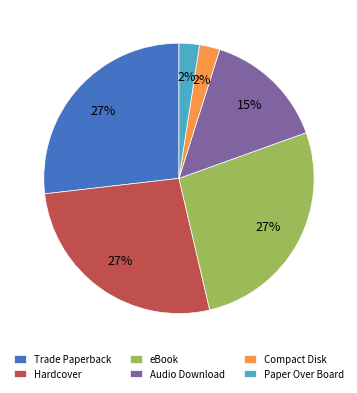

To the nearest percent, what portion does Hardcover represent?

27%